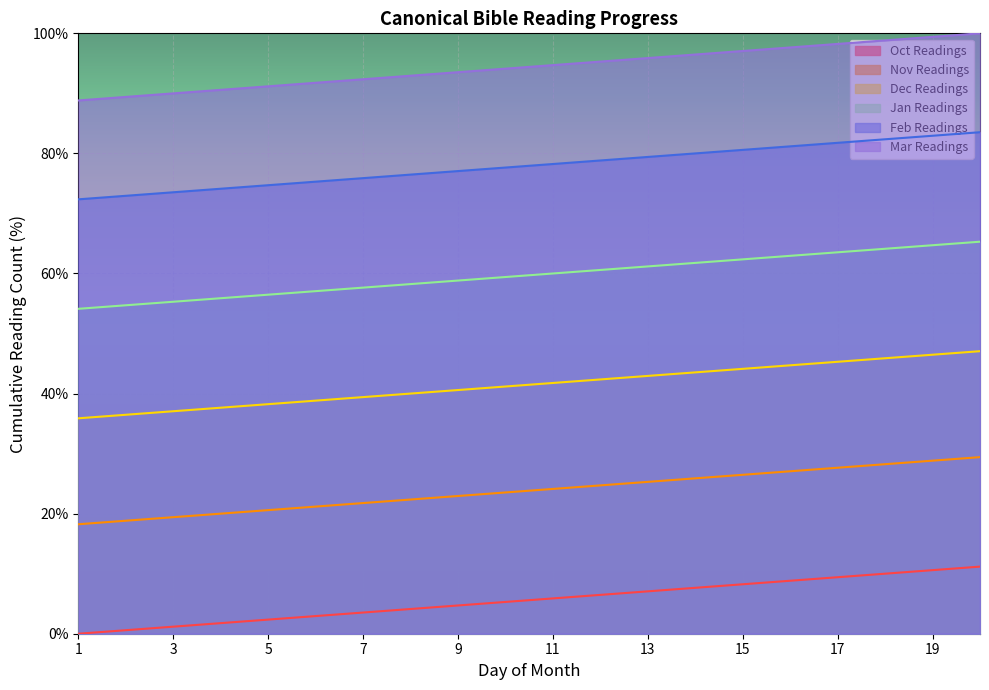

What is the value of the Mar Readings point at the 14th from the left?

96.5